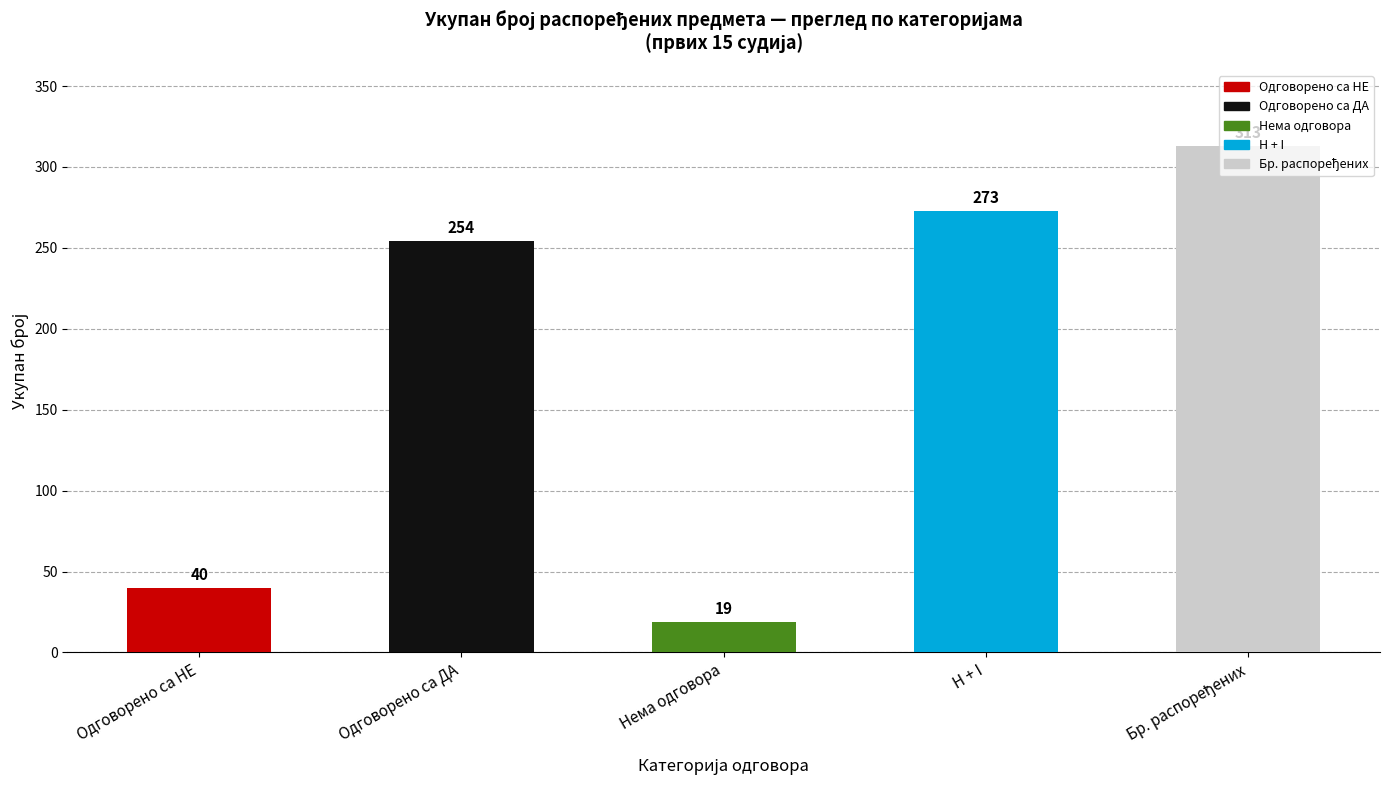

What is the smallest value displayed?

19